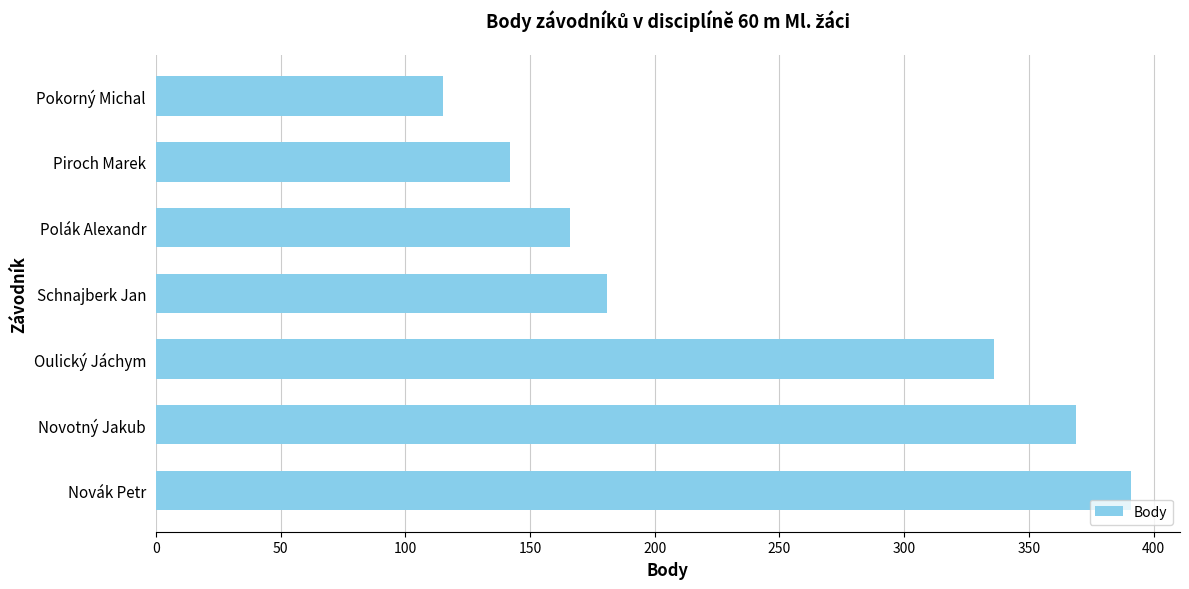

Reading bottom to top, list all the values displayed in this chart.

Novák Petr=391	Novotný Jakub=369	Oulický Jáchym=336	Schnajberk Jan=181	Polák Alexandr=166	Piroch Marek=142	Pokorný Michal=115